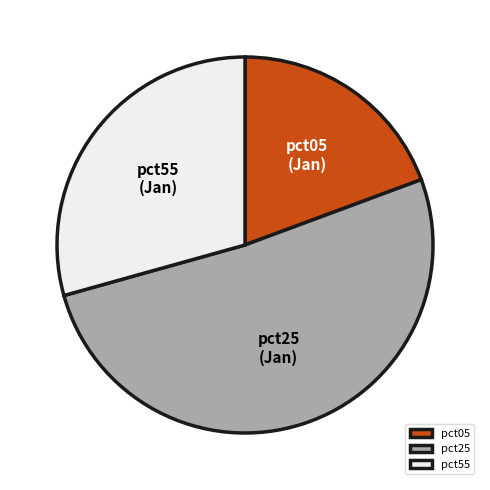

What is the ratio of the value at pct55 to the value at pct25?

0.6